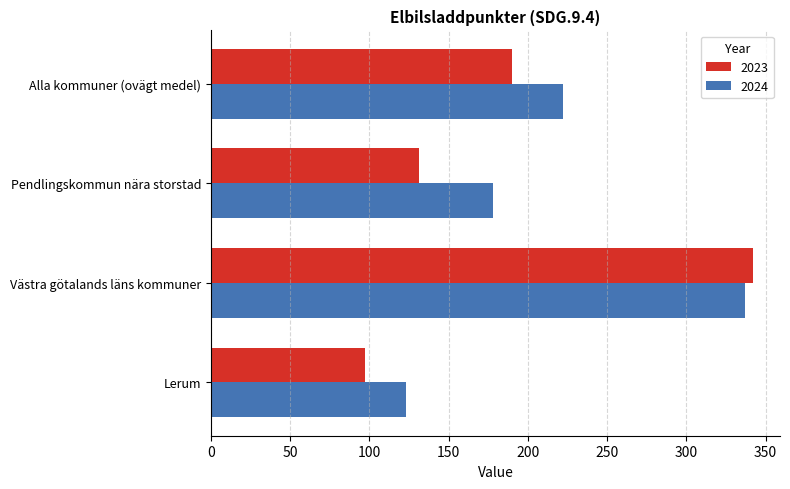

What is the spread (max minus min) of values at Västra götalands läns kommuner?

5